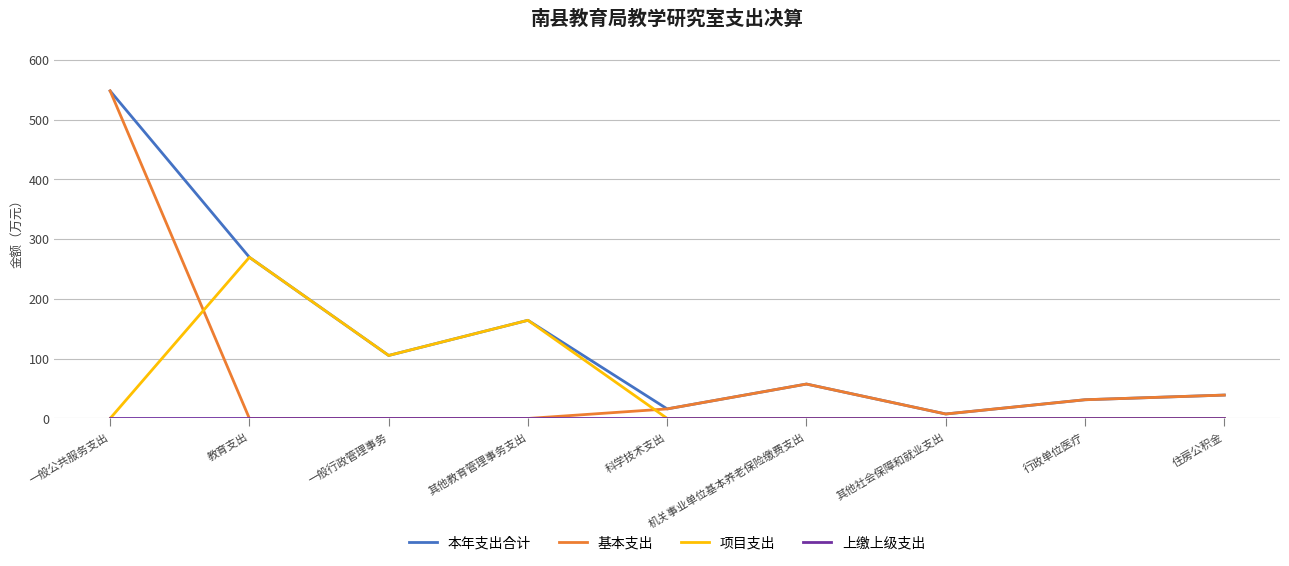

What position from the right is 一般公共服务支出?

9